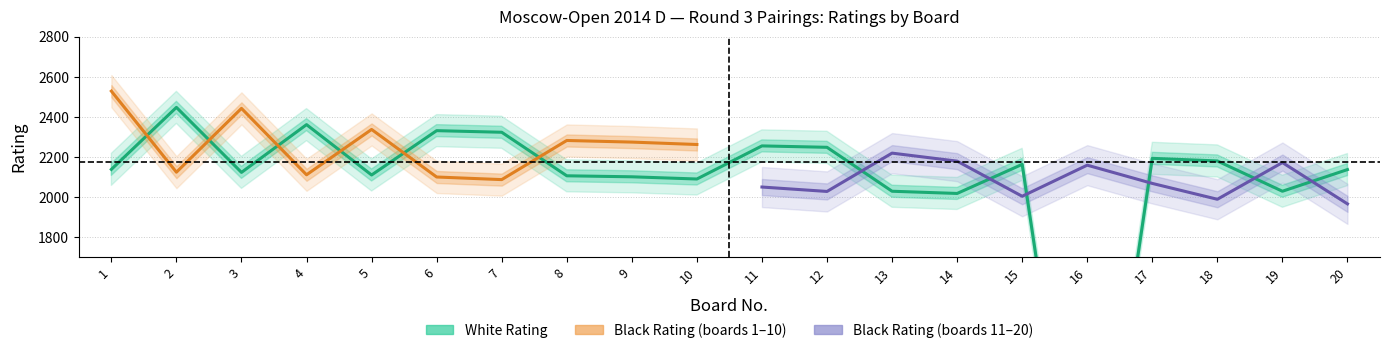

What is the total value across all series at 17?

4264.0